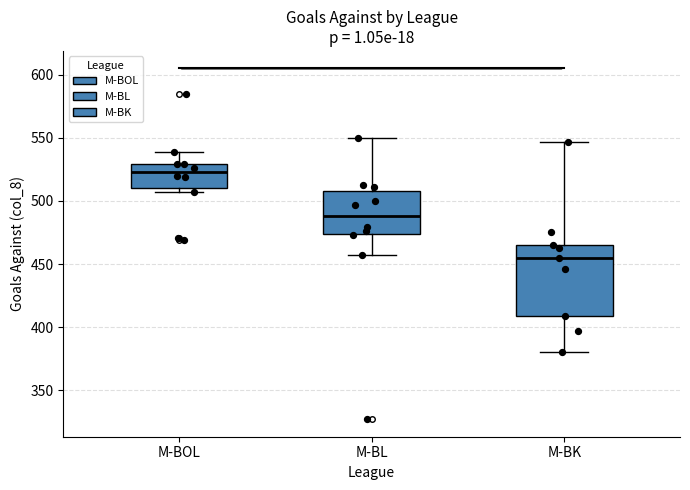

Reading left to right, transcribe this box plot: for each box, give where its median line is, the range the box spans, and where its two whiskers end, as read against the y-axis. The values are not printed on the chart, so give them approximately, as read against the axis.

M-BOL: median 525, box 510 to 530, whiskers 505 to 540
M-BL: median 490, box 475 to 510, whiskers 455 to 550
M-BK: median 455, box 410 to 465, whiskers 380 to 545